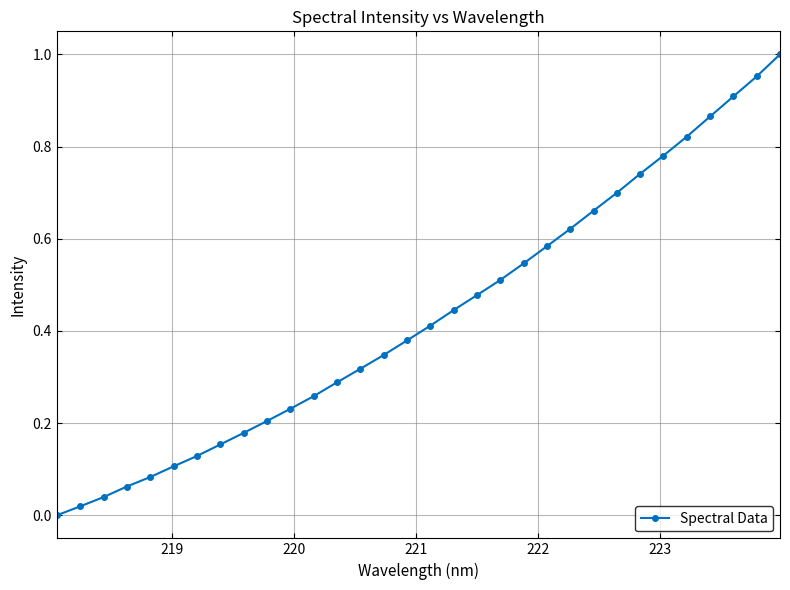

True or false: the data has more than 2 interior local peaks.

False